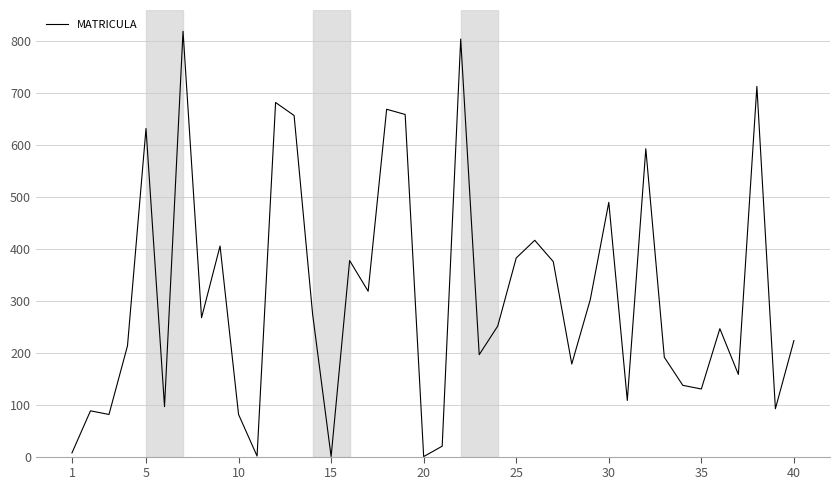

What is the greatest value displayed?

818